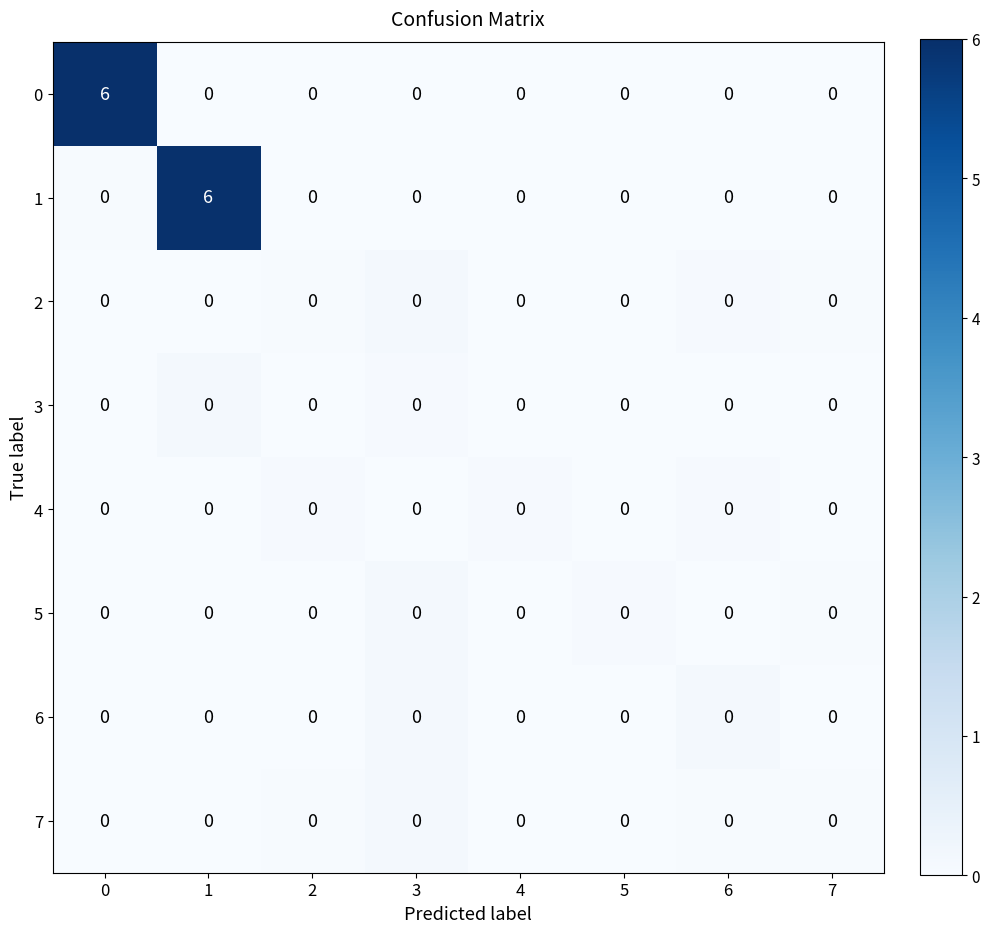

The value of 0 at 4 is 0. True or false?

True